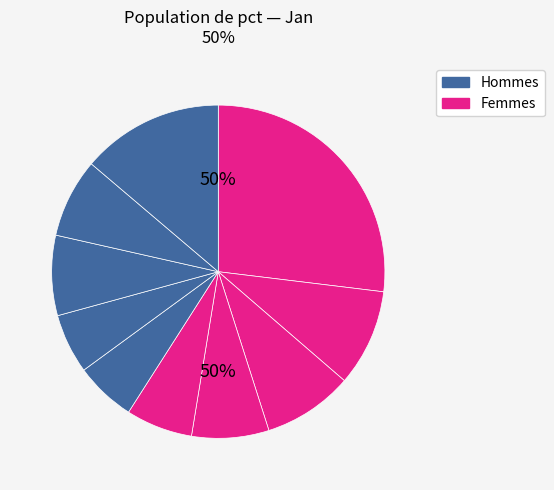

To the nearest percent, what is the difference between the largest and smallest slice percentages?

21%